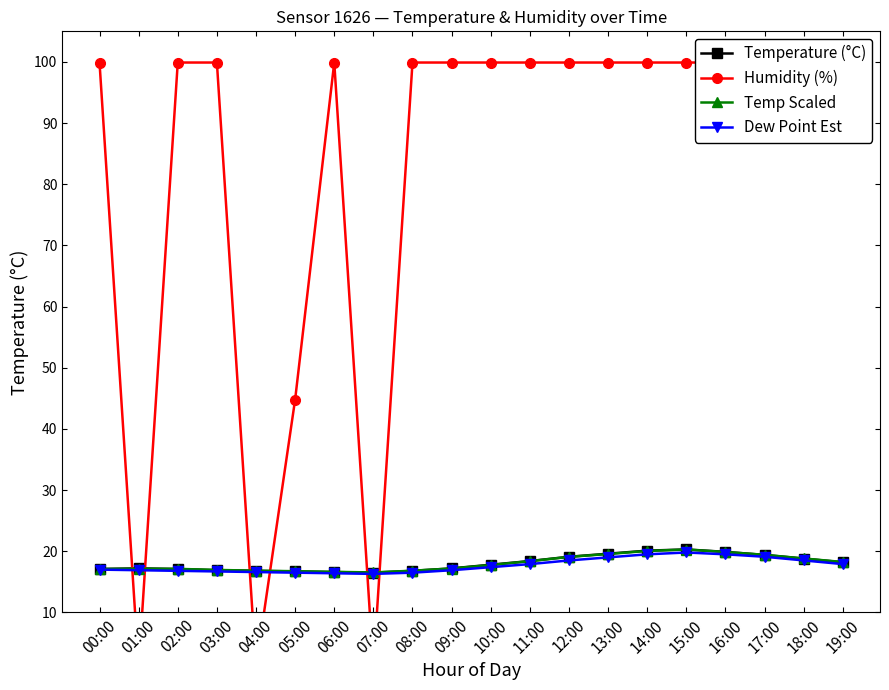

How many interior local valleys does the Humidity (%) series have?

3